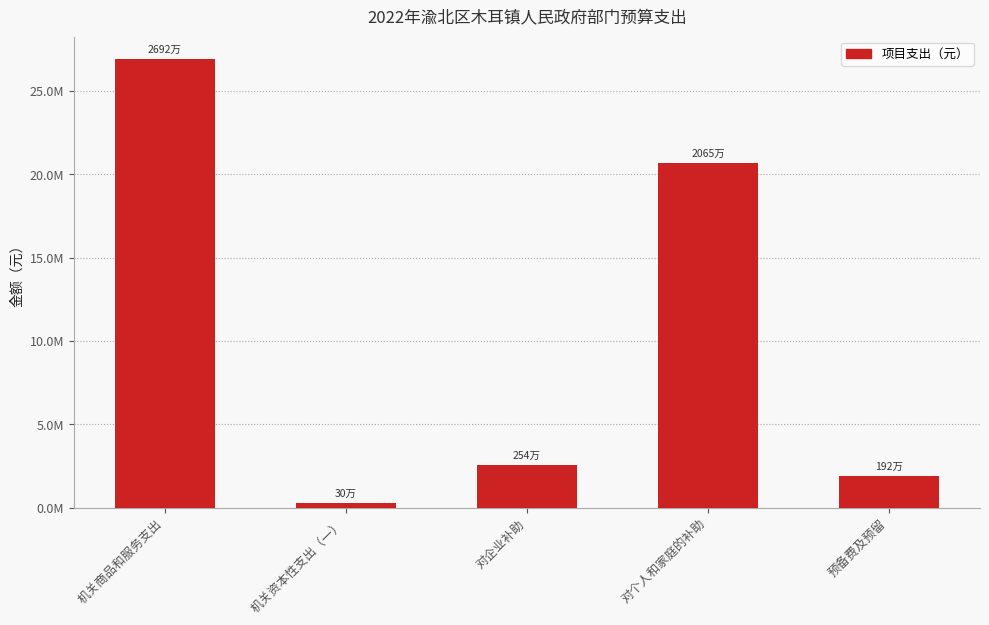

Are the bars horizontal?

No